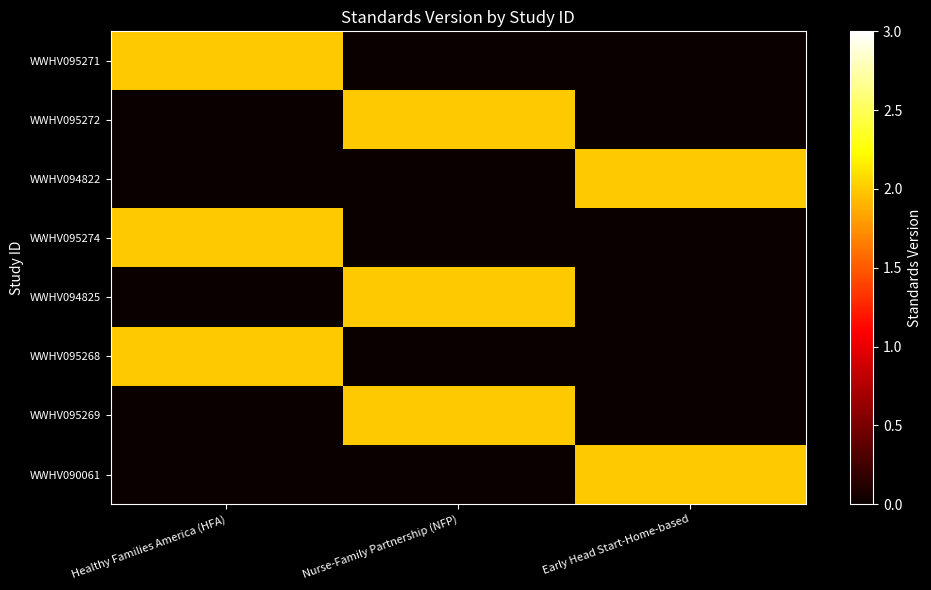

Rank the series at Healthy Families America (HFA) from lowest to highest value.

WWHV095272, WWHV094822, WWHV094825, WWHV095269, WWHV090061, WWHV095271, WWHV095274, WWHV095268